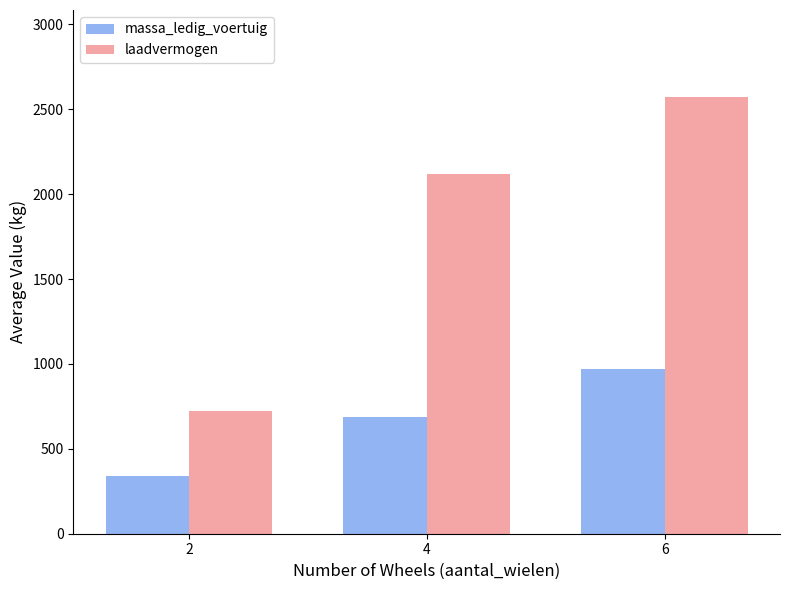

At which category does the chart reach its peak across all series?

6